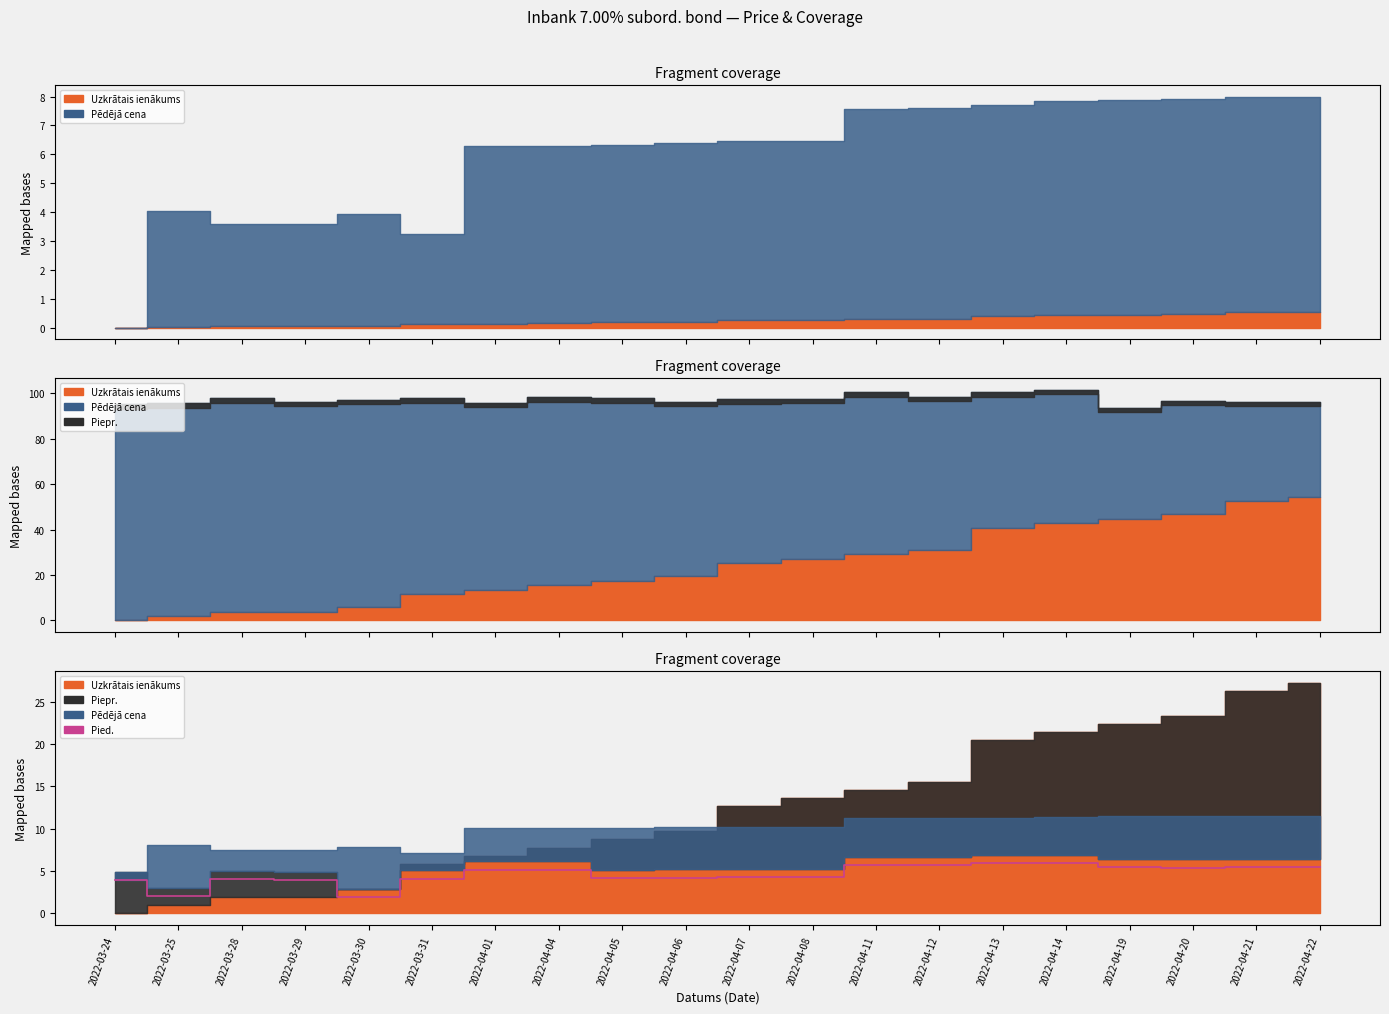

Reading left to right, what are all the values shown in this chart?

3.9	2.0	4.0	3.9	1.9	4.1	5.1	5.2	4.2	4.2	4.3	4.3	5.7	5.7	5.9	5.9	5.4	5.4	5.4	5.4